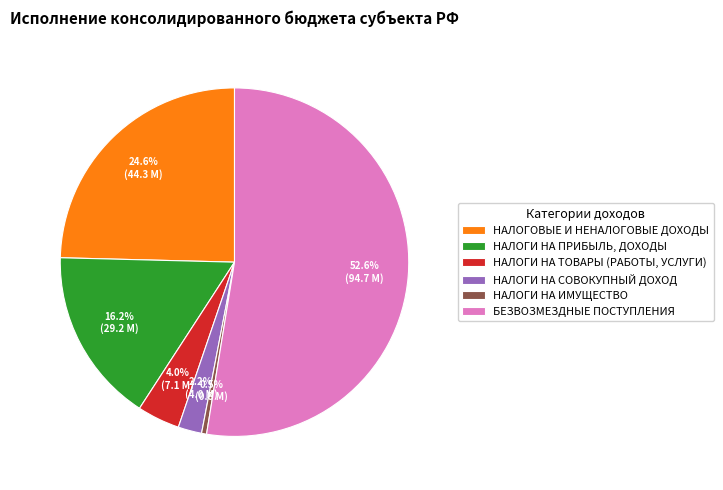

Which slice is the smallest?

НАЛОГИ НА ИМУЩЕСТВО